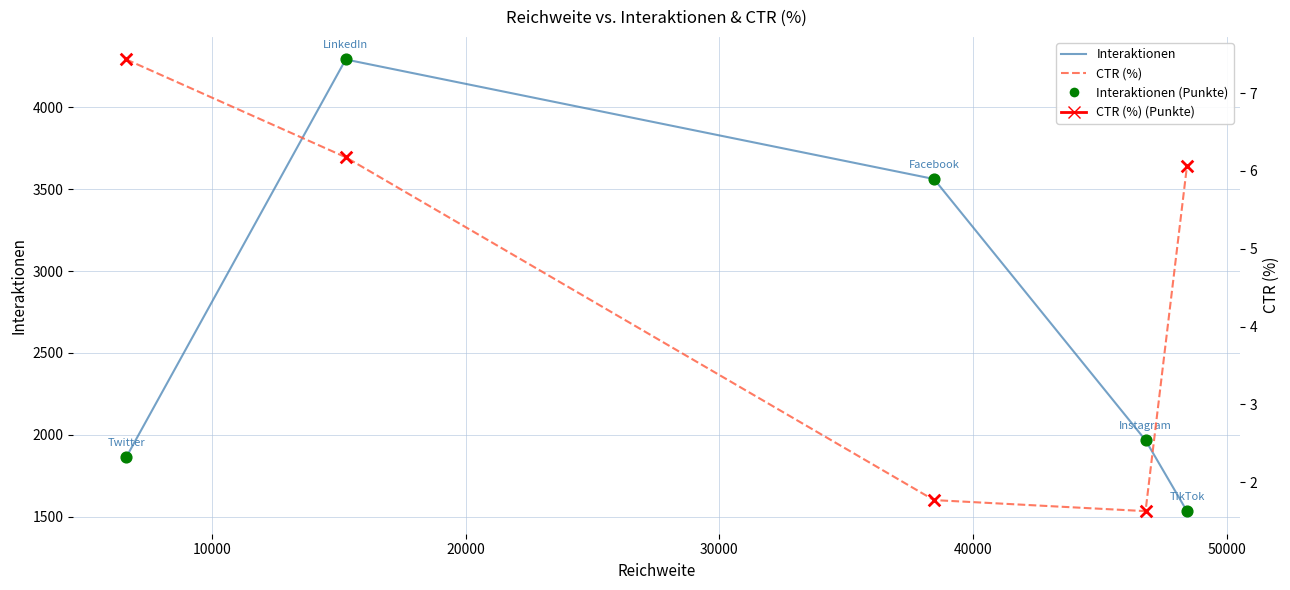

At how many categories does at least one series exceed 1302?

5